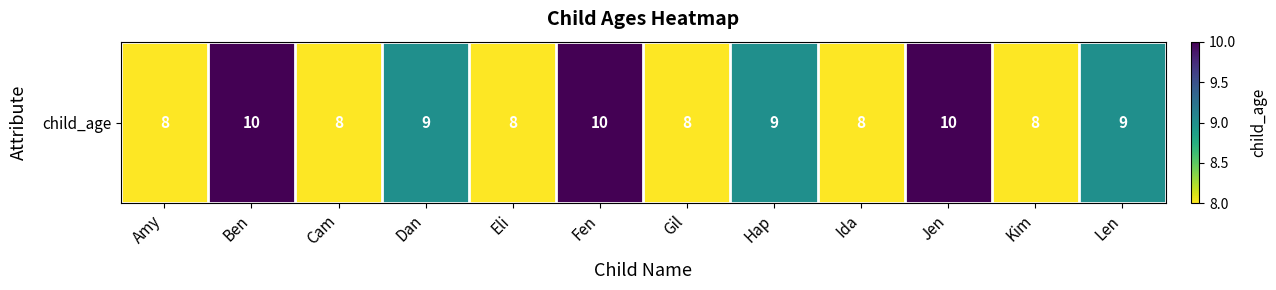

Reading left to right, list all the values displayed in this chart.

8	10	8	9	8	10	8	9	8	10	8	9